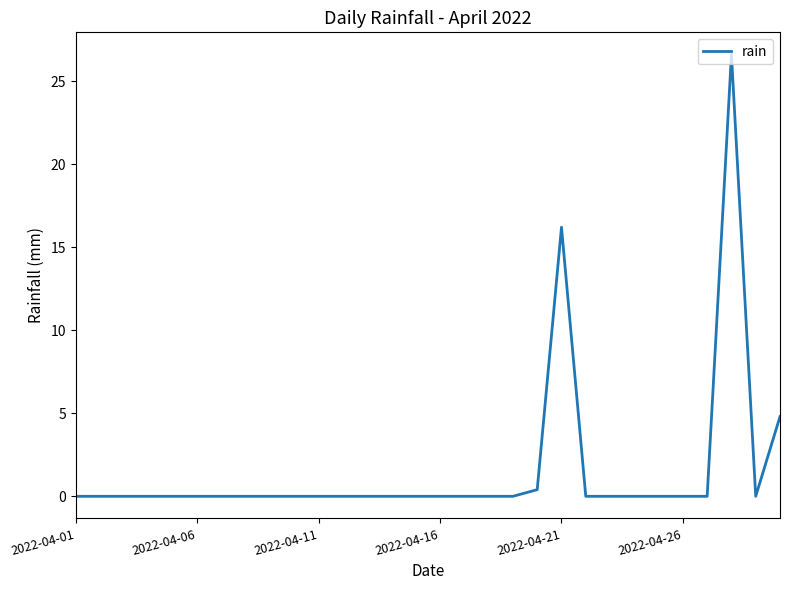

What is the greatest value displayed?

26.6